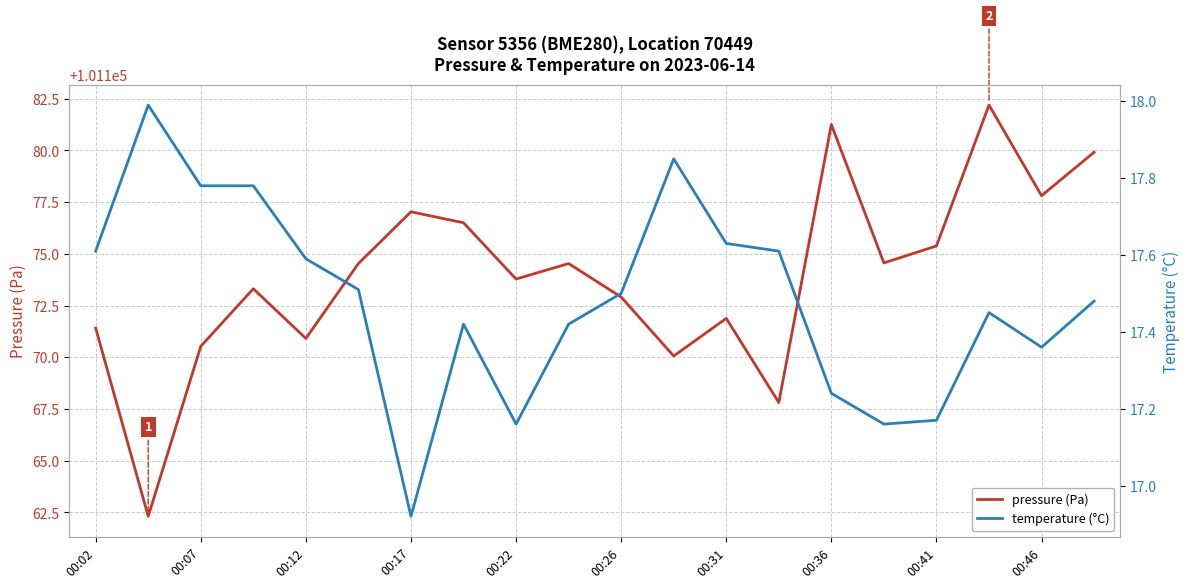

Which series has the largest range (max minus min)?

pressure (Pa)